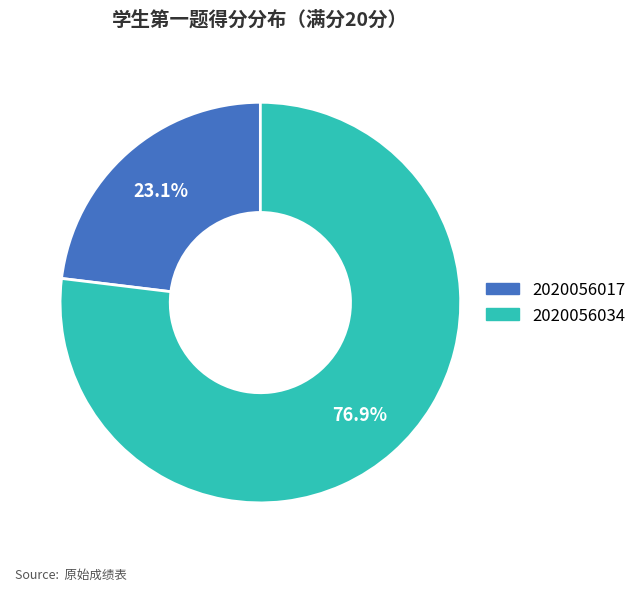

To the nearest percent, what is the combined percentage of 2020056034 and 2020056017?

100%